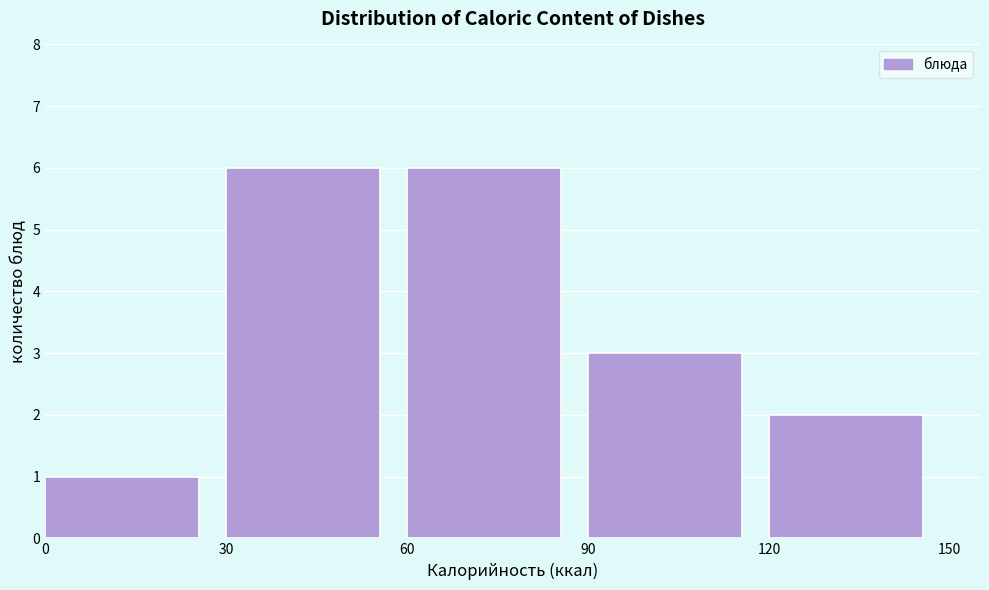

Reading left to right, list every bar in this chart as the range it spans on the x-axis followed by its height. The values are not printed on the chart, so give them approximately, as read against the axis.

0 to 30: 1
30 to 60: 6
60 to 90: 6
90 to 120: 3
120 to 150: 2